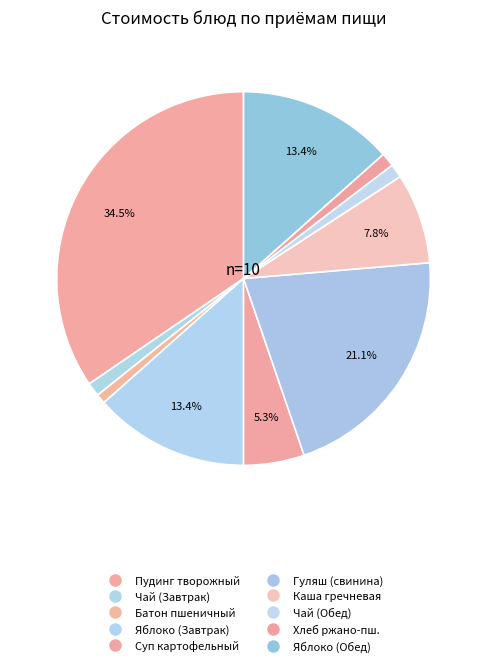

What is the largest slice in the pie chart?

Пудинг творожный (Завтрак)